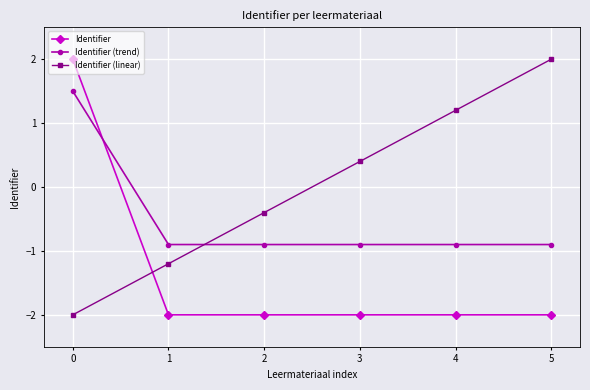

True or false: Identifier (linear) has more than 1 interior local peaks.

False